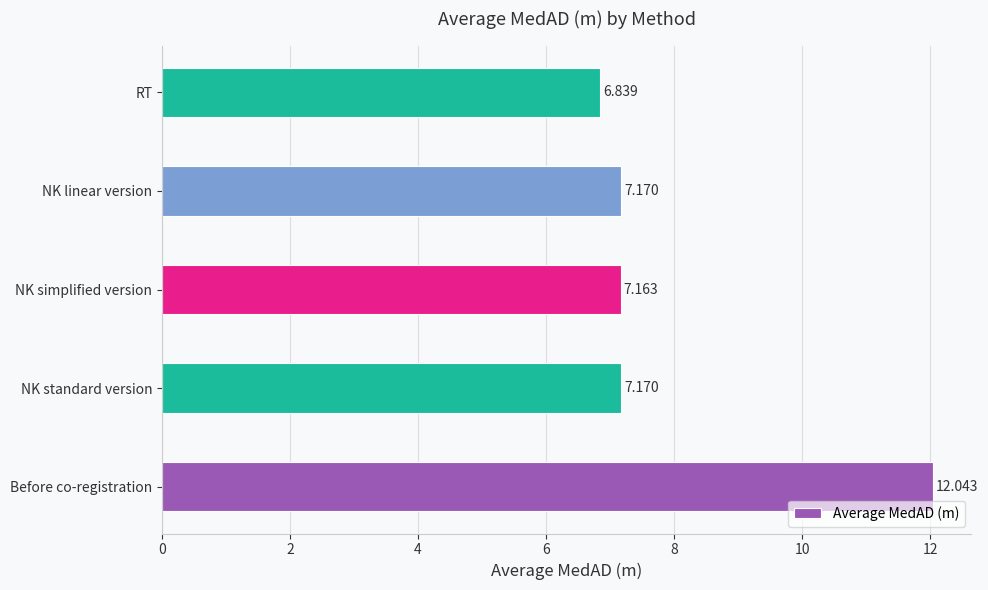

What is the average value?

8.1